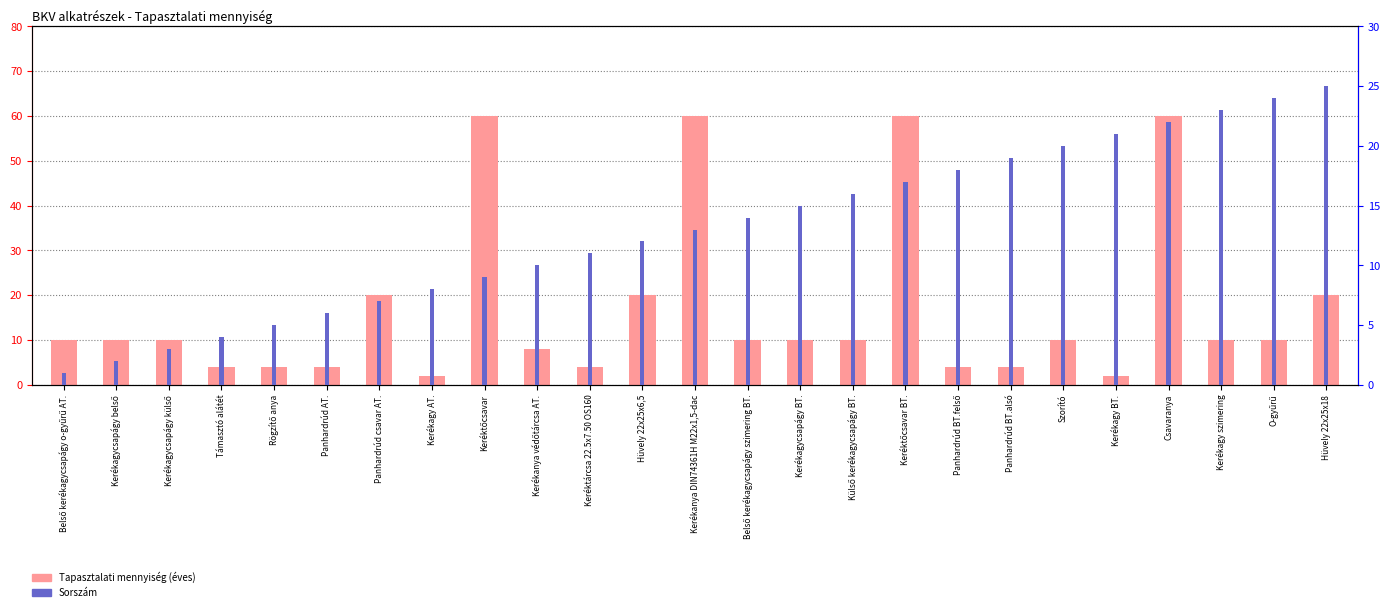

How many data points in Tapasztalati mennyiség (éves) are above 10?

7